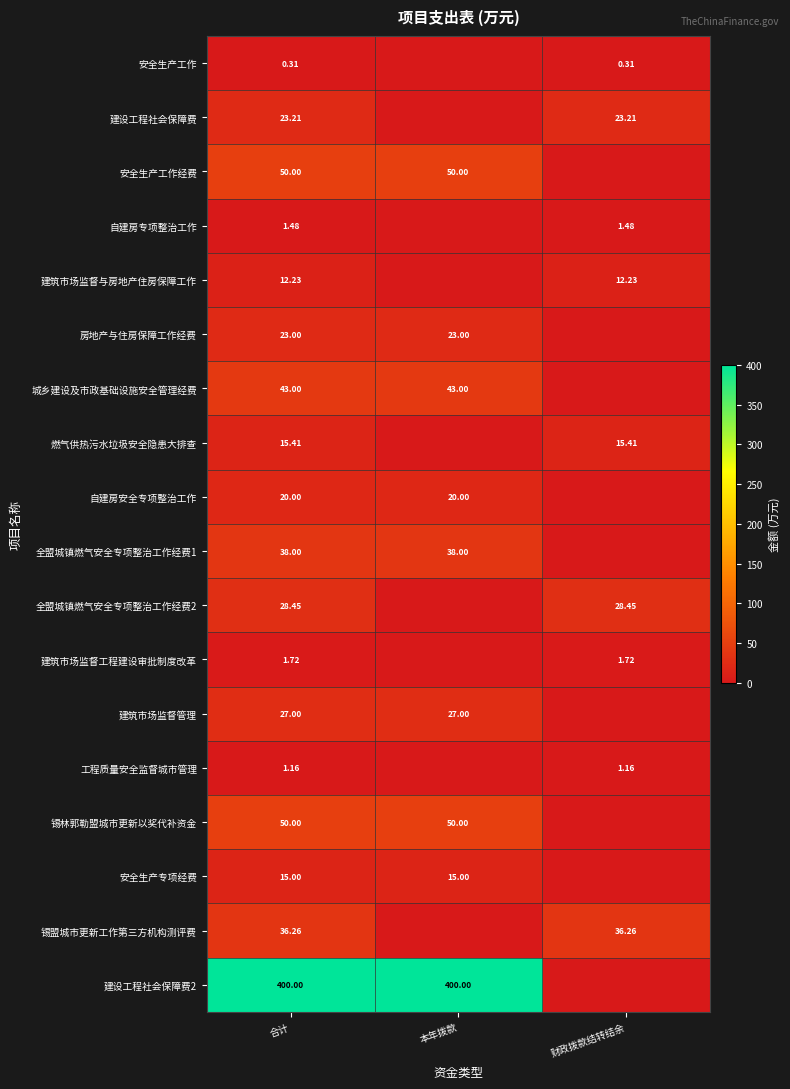

Count the number of data series in this chart.

18